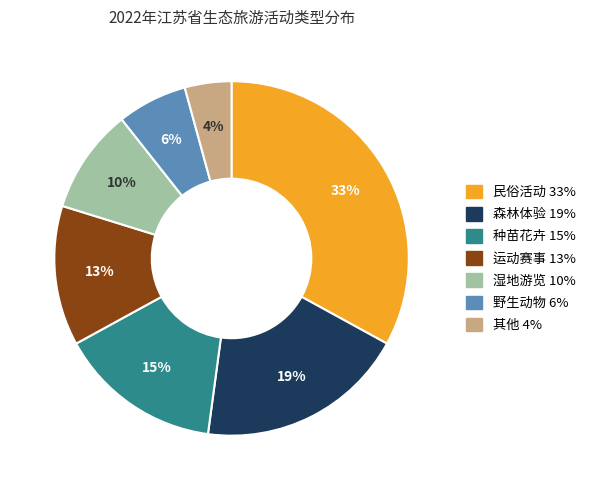

To the nearest percent, what is the combined percentage of 野生动物 and 种苗花卉?

21%